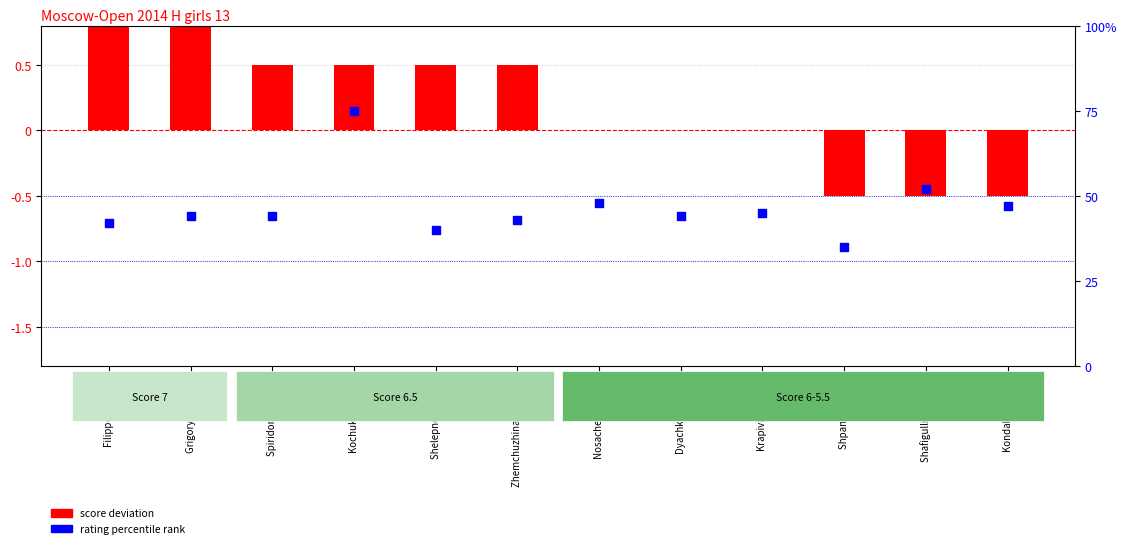

Which series has the largest total across all categories?

rating percentile